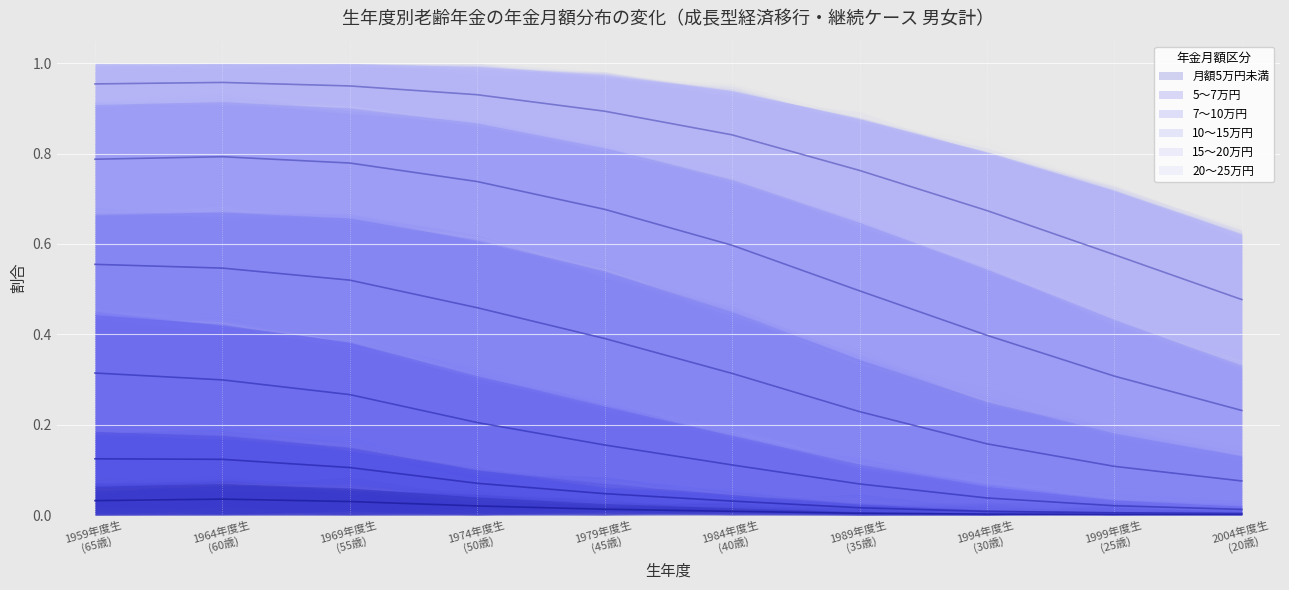

What position from the left is 1959年度生
(65歳)?

1